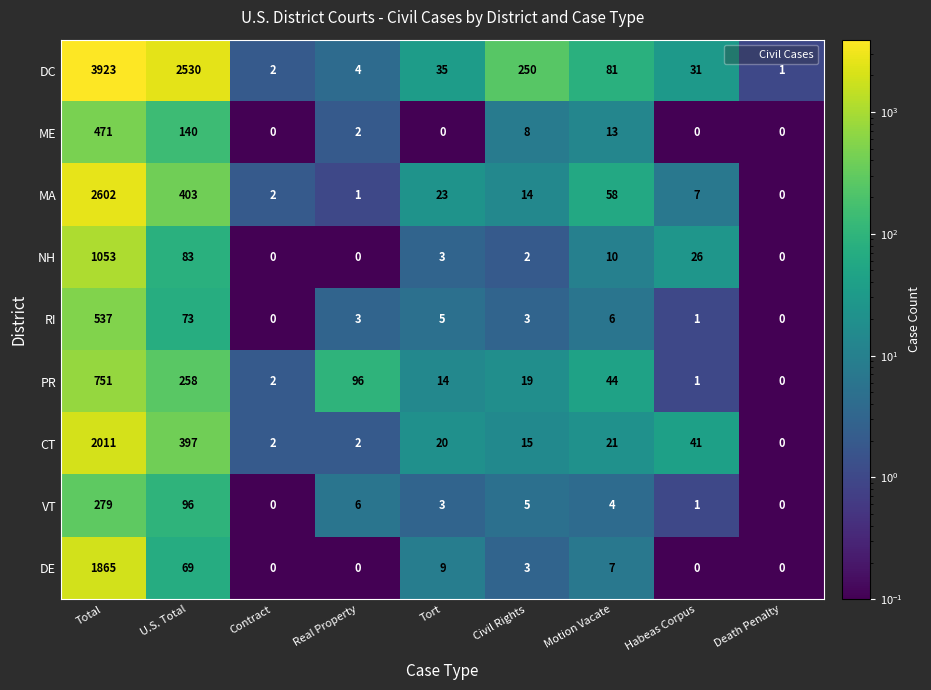

Rank the series by their maximum value, from lowest to highest.

VT, ME, RI, PR, NH, DE, CT, MA, DC